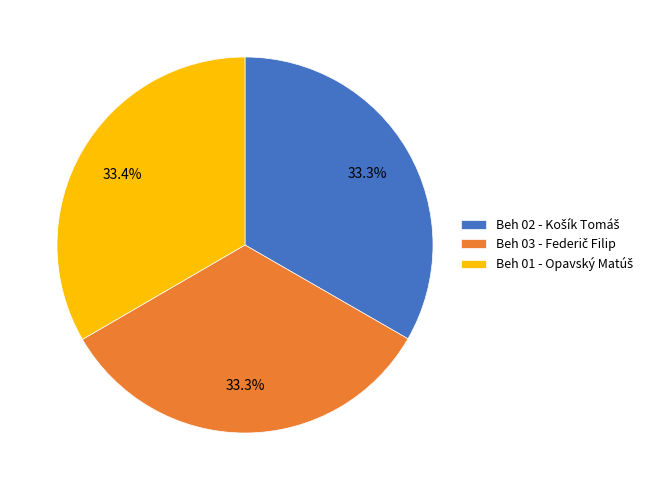

Does any single category account for the majority?

No